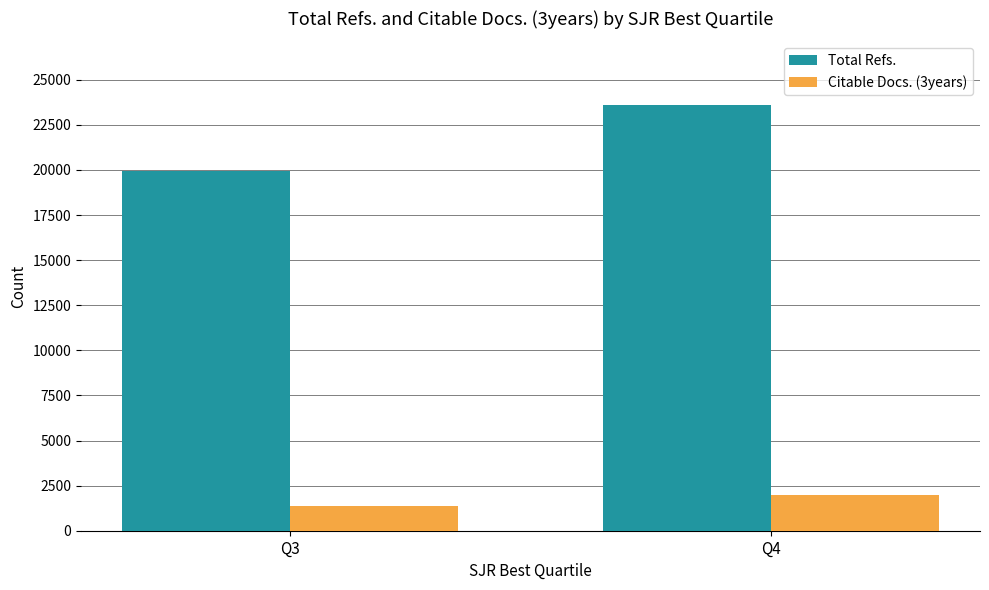

Are the bars grouped side by side (vs. stacked)?

Yes